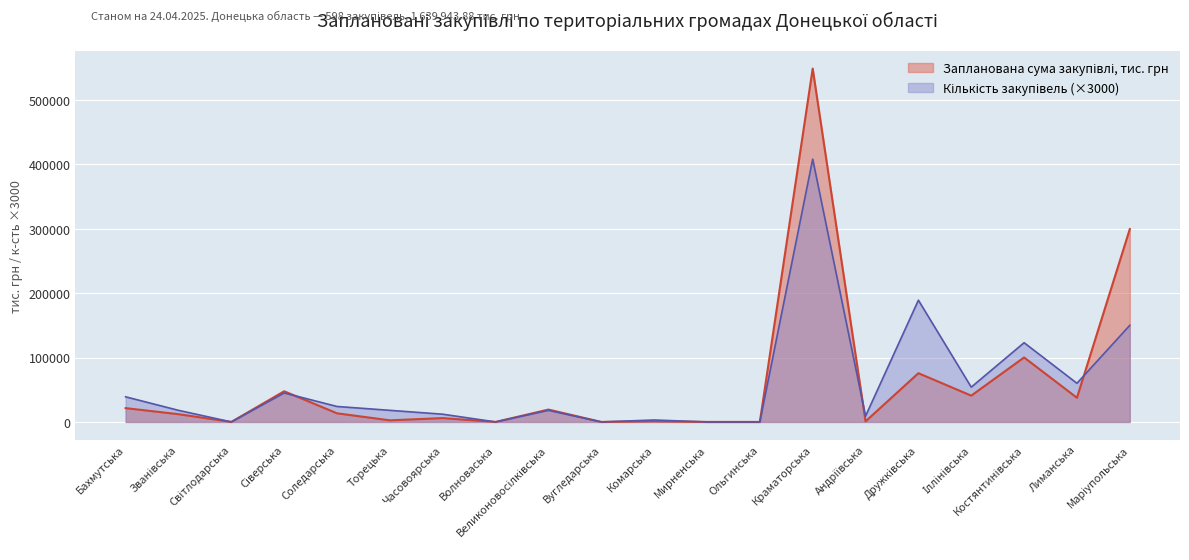

True or false: Кількість закупівель has a value of 18000.0 at Великоновосілківська.

True